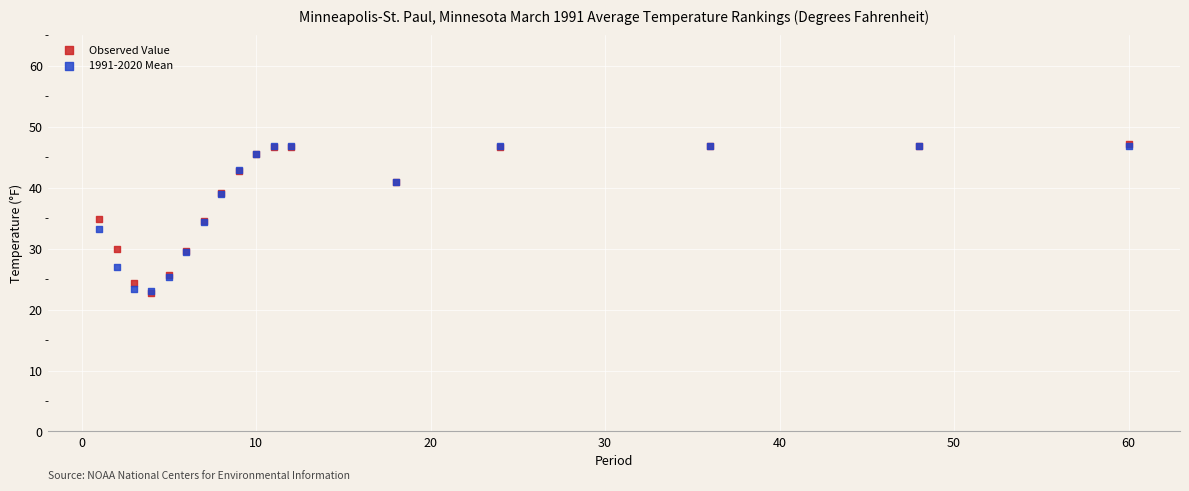

What are all the series names shown in the legend?

Observed Value, 1991-2020 Mean